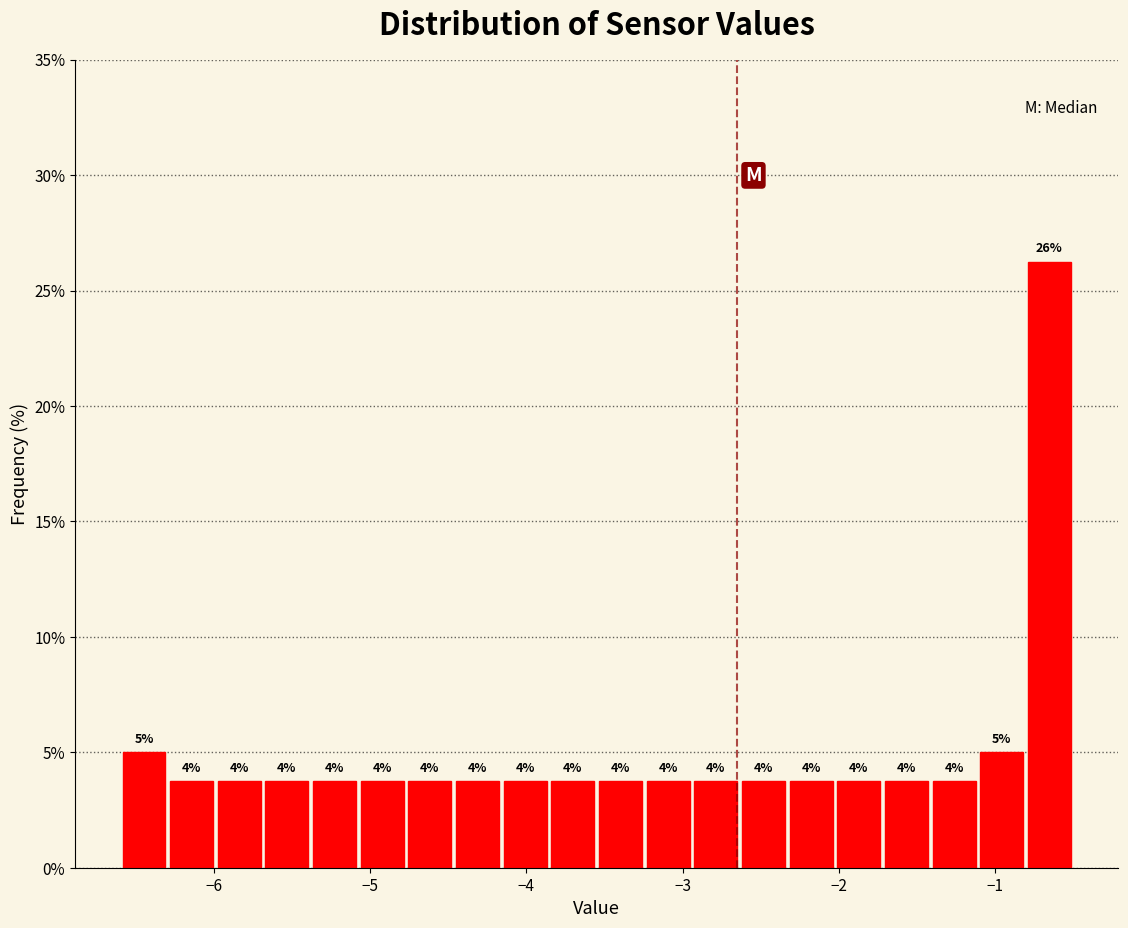

Read against the x-axis, roughly where is the centre of the tallest bar?

-0.7